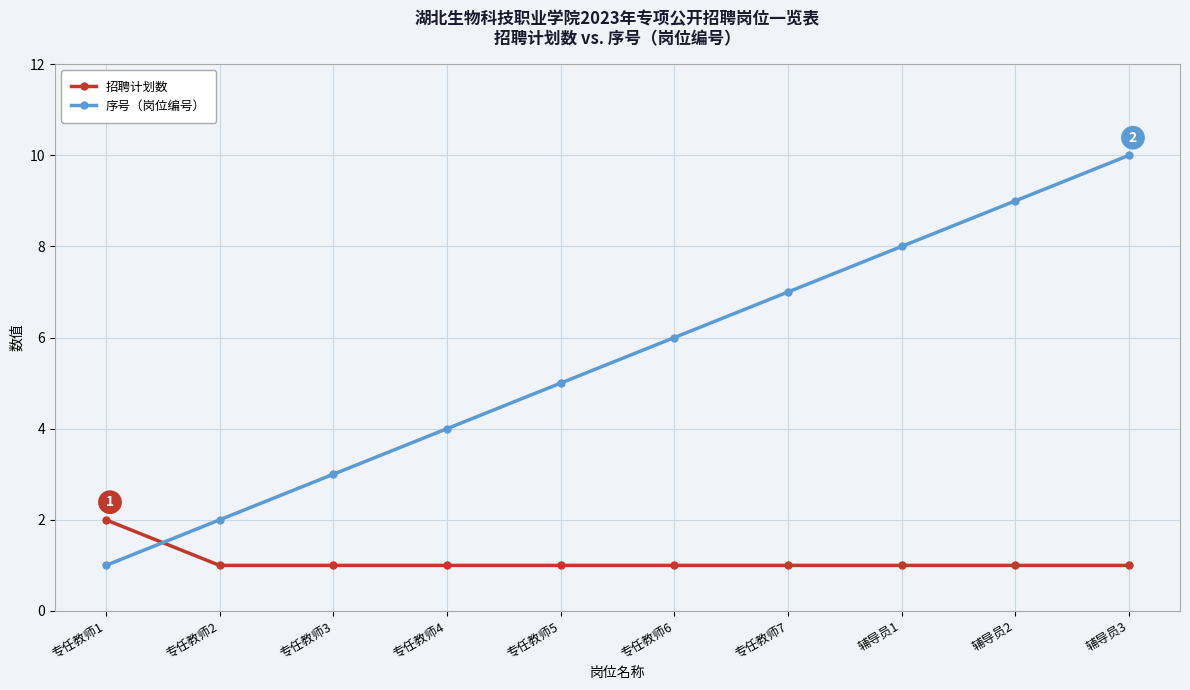

Is it true that 招聘计划数 equals 3 at 专任教师1?

False